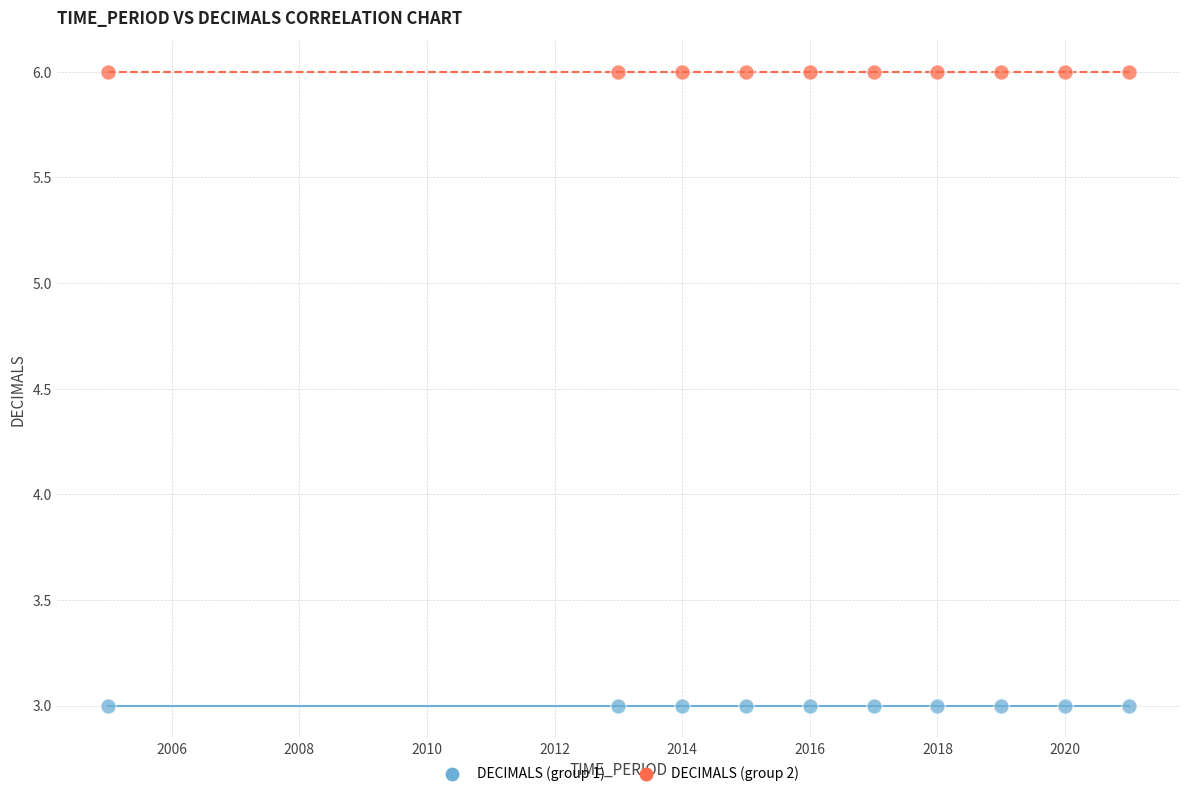

Which series reaches the maximum Y coordinate?

DECIMALS (group 2)